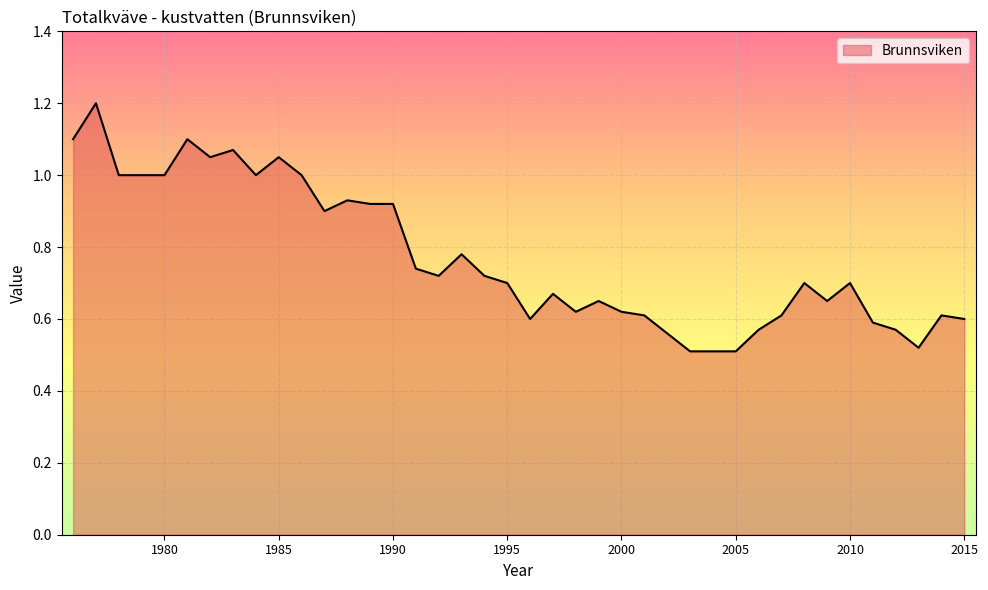

What is the greatest value displayed?

1.2